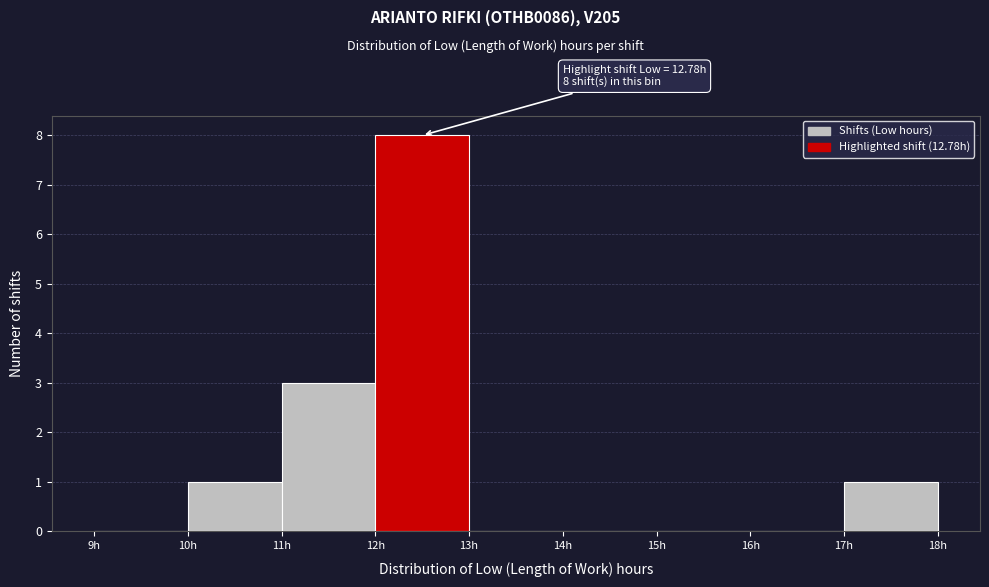

Over which range of the x-axis is the bar tallest?

12 to 13